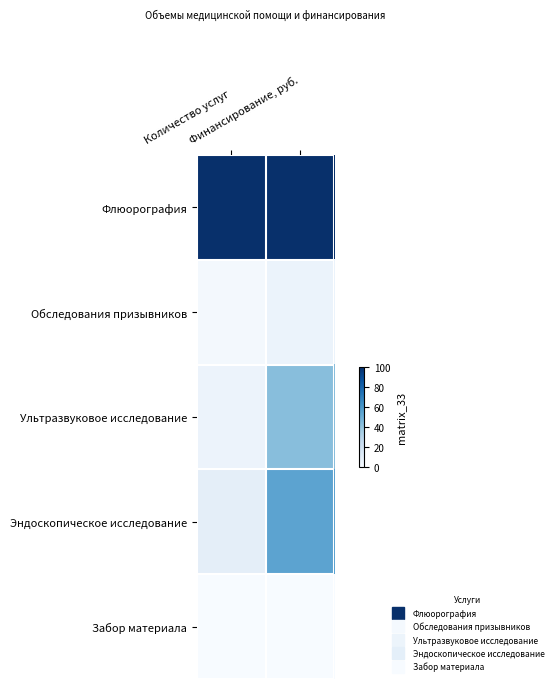

What is the greatest value displayed?

100.0